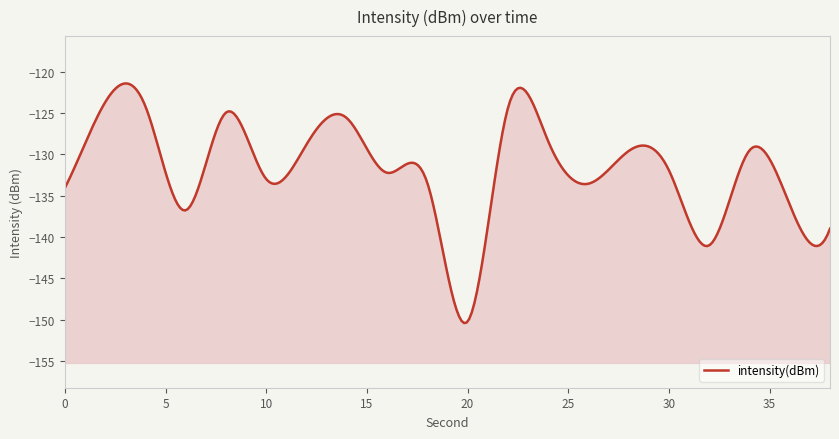

True or false: the data has more than 1 interior local peaks.

True